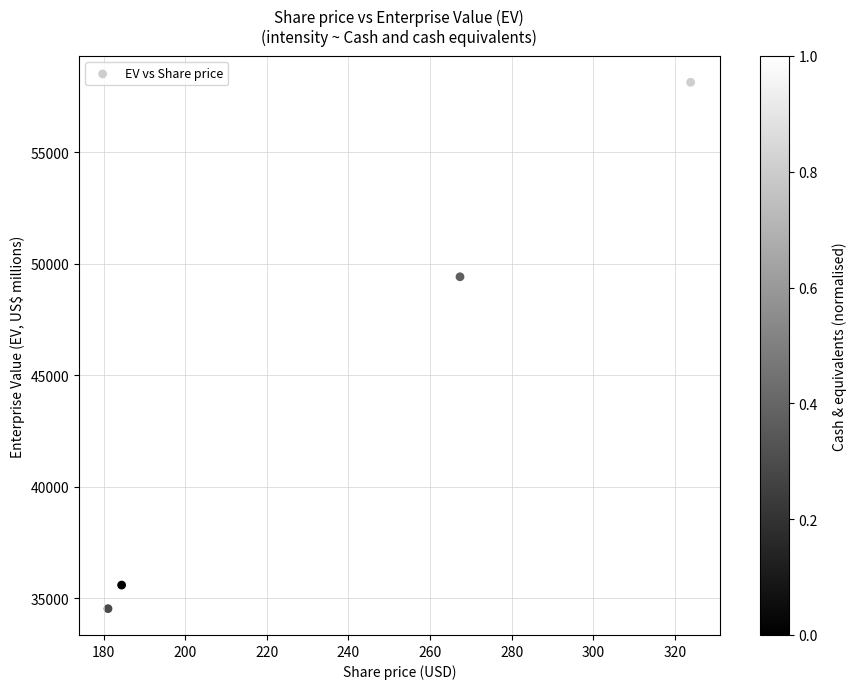

What Y value in the scatter plot is closest to 46341?

49420